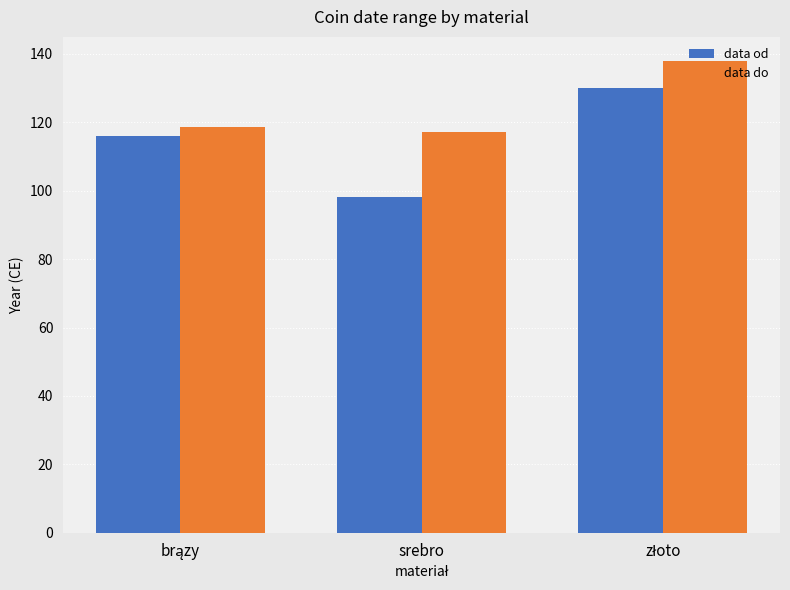

List the series in order of their overall mean, lowest first.

data od, data do